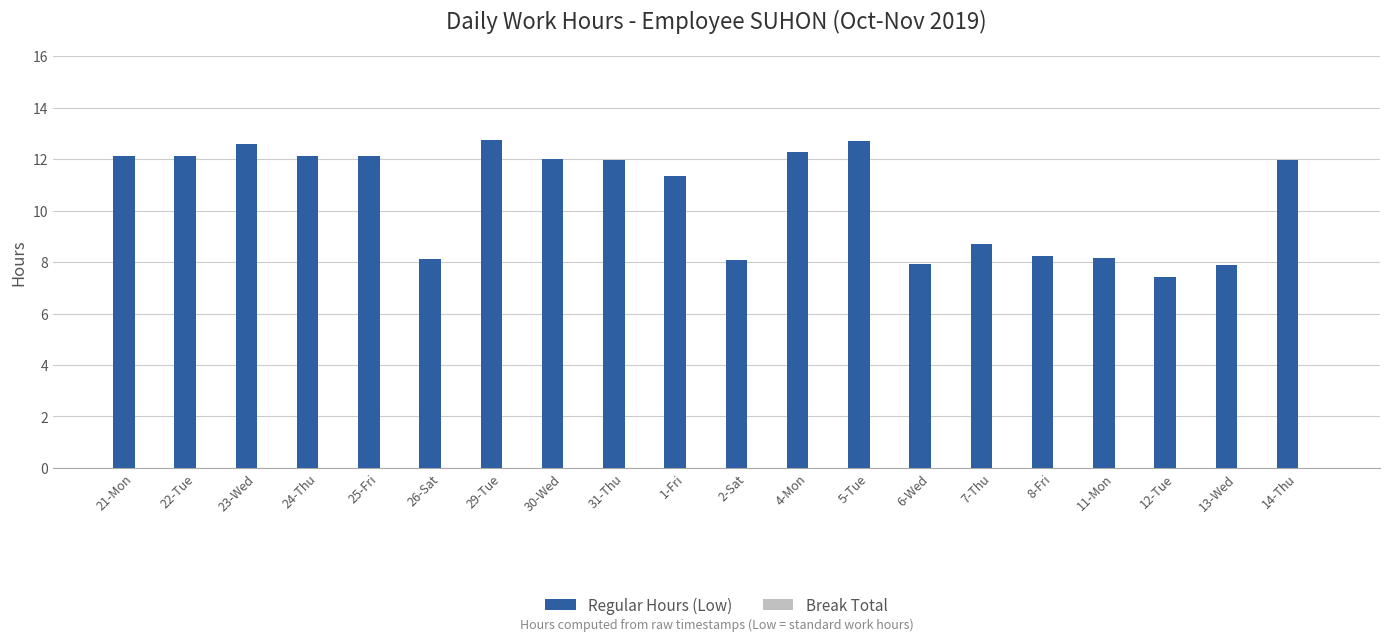

What is the maximum value shown in the chart?

12.8